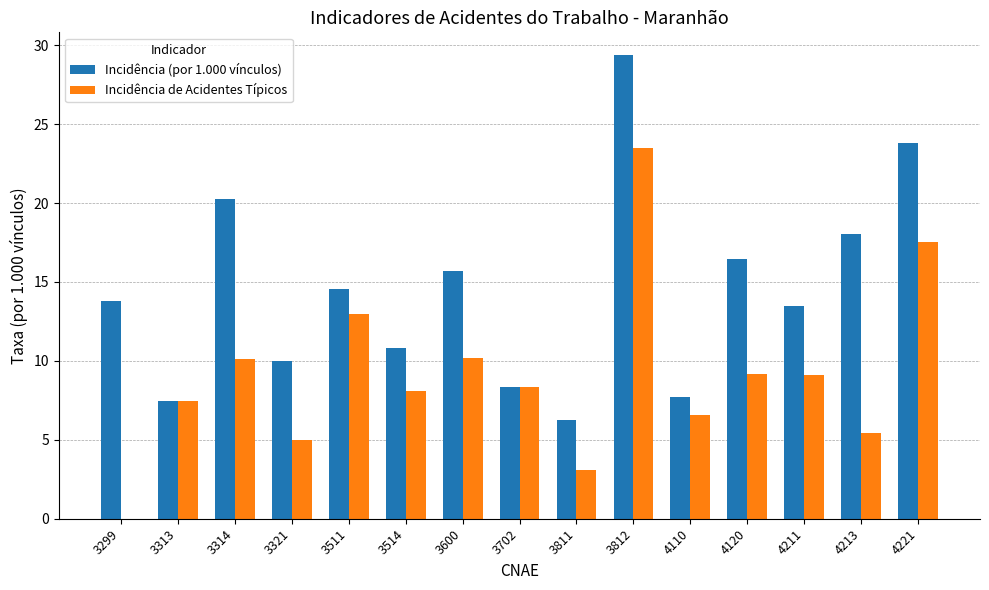

Which series changed the most between 3314 and 4221?

Incidência de Acidentes Típicos